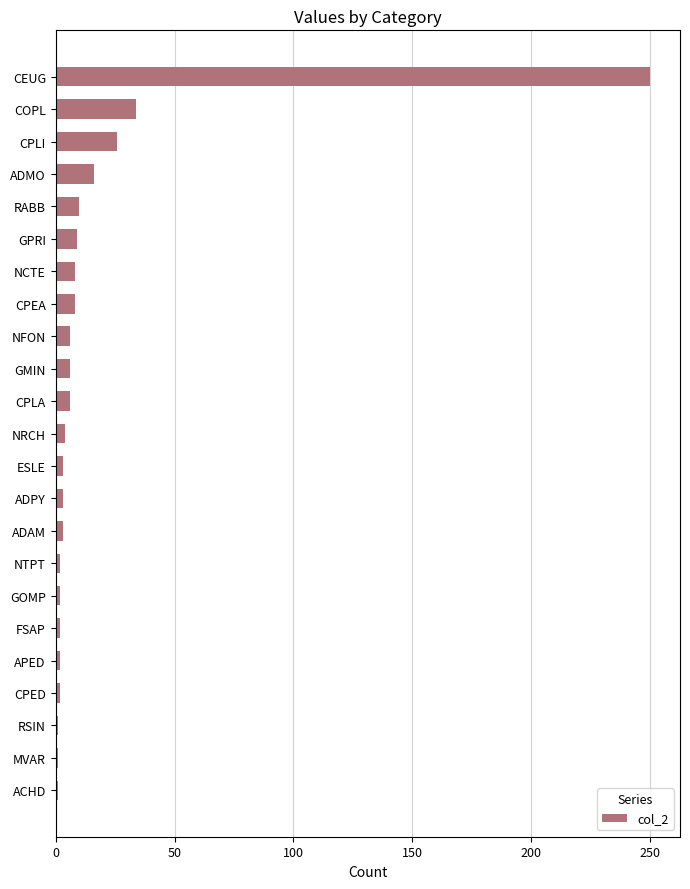

What is the difference between the maximum and minimum values?

249